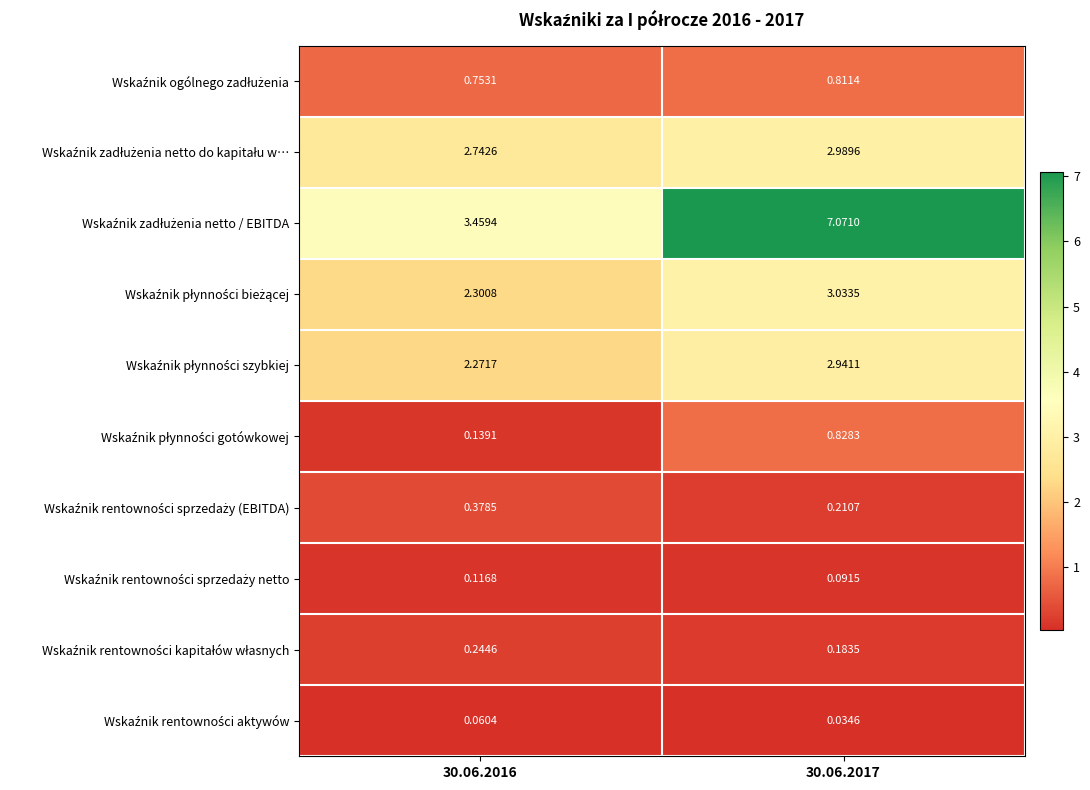

How many distinct data groups are displayed?

10